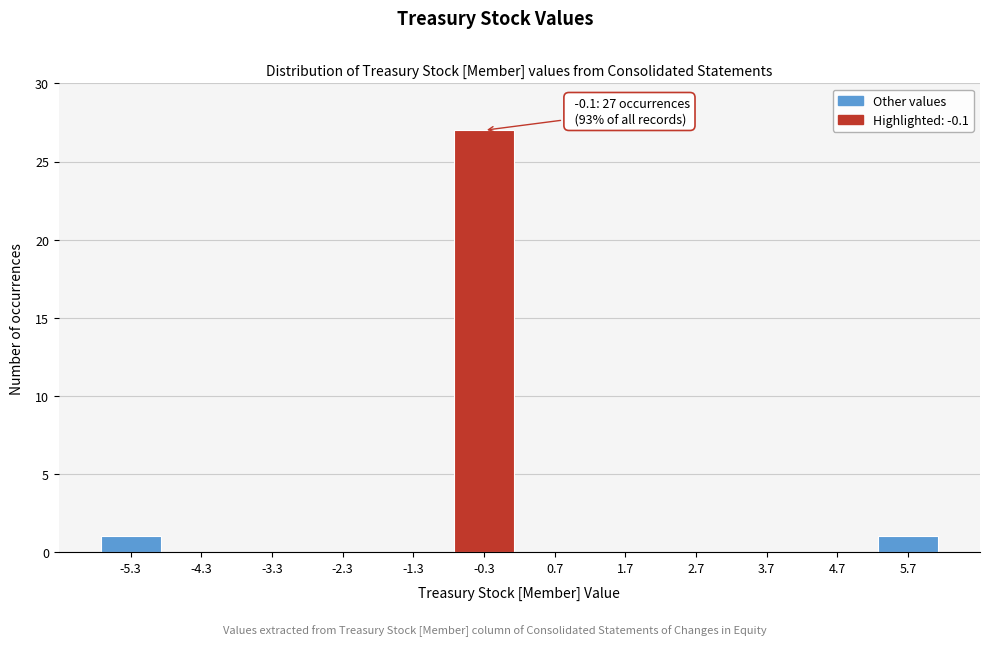

Over which range of the x-axis is the bar tallest?

-0.8 to 0.2